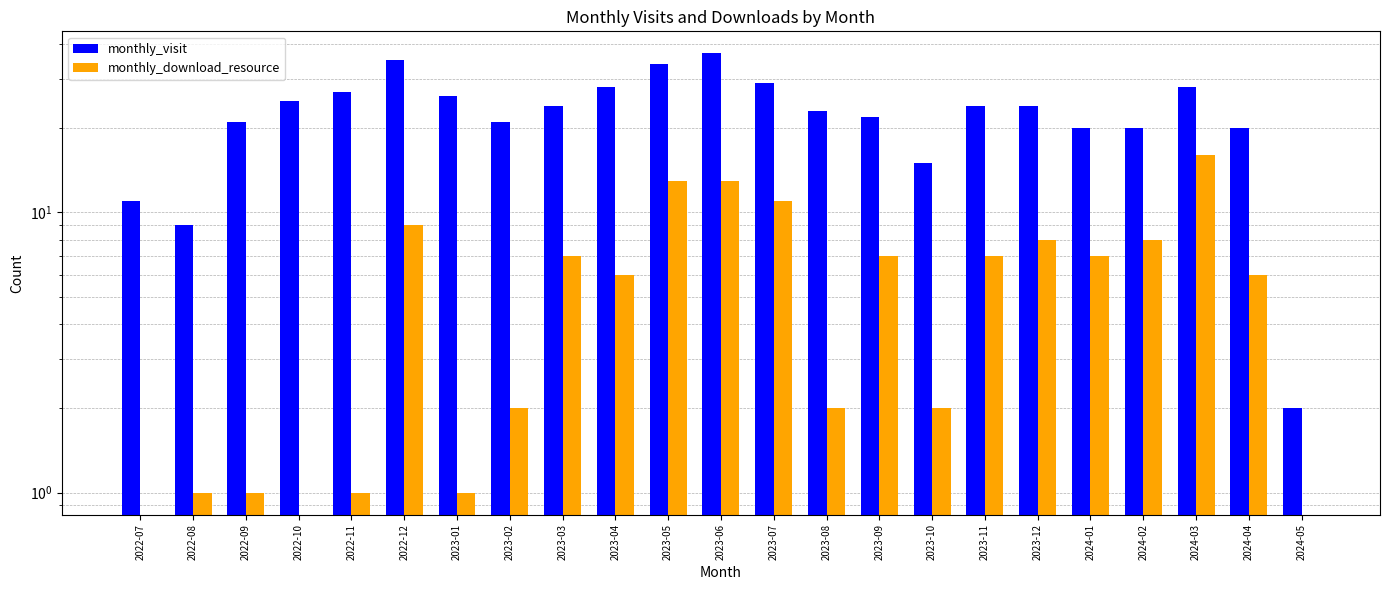

What is the total value across all series at 2023-04?

34